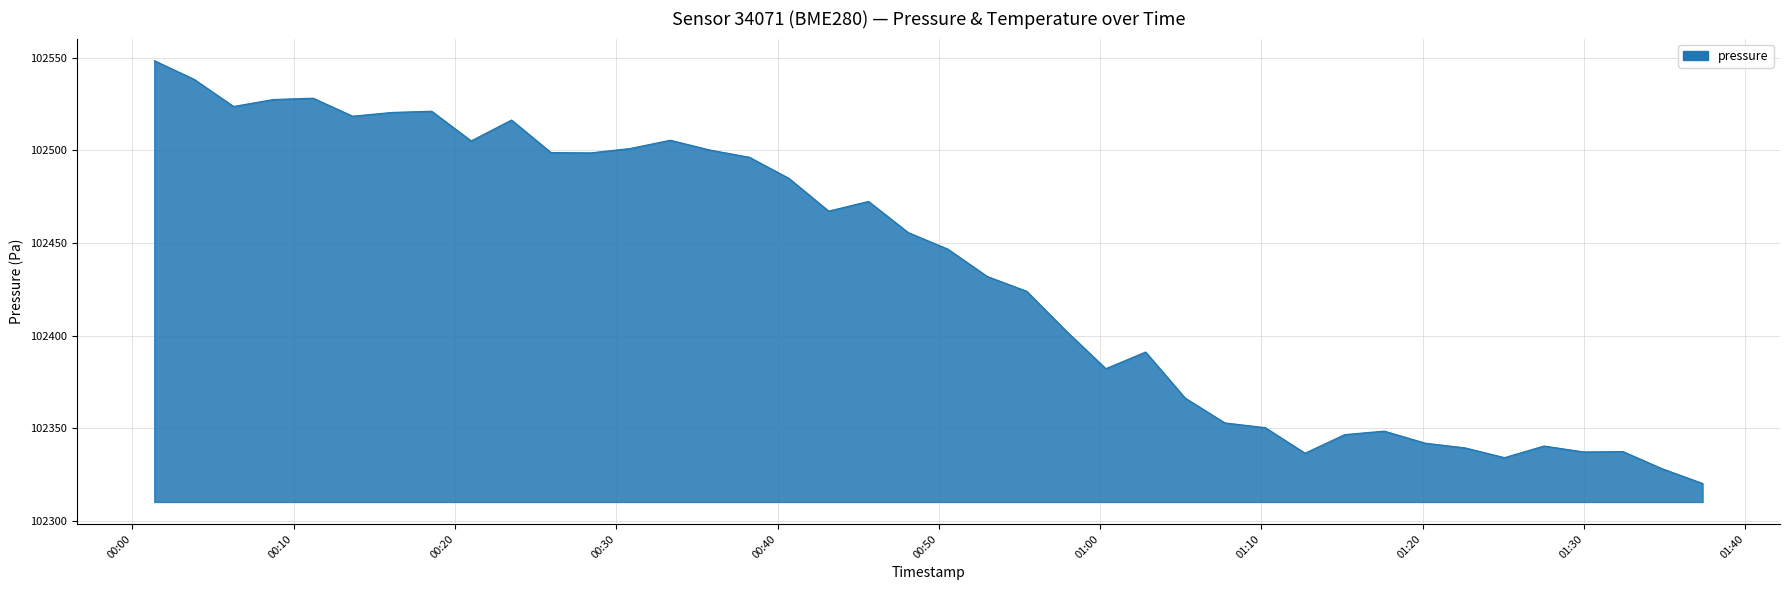

What is the minimum value shown in the chart?

102320.3